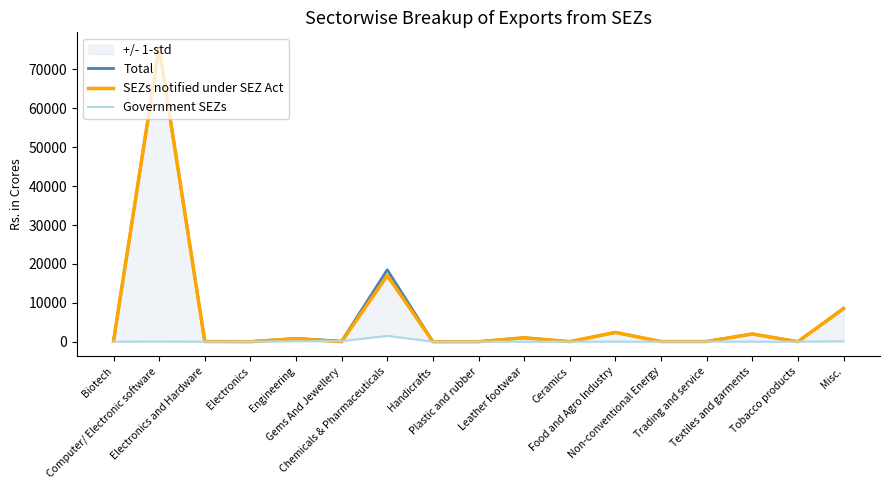

After their last crossing, which series has the higher values: SEZs notified under SEZ Act or Government SEZs?

SEZs notified under SEZ Act